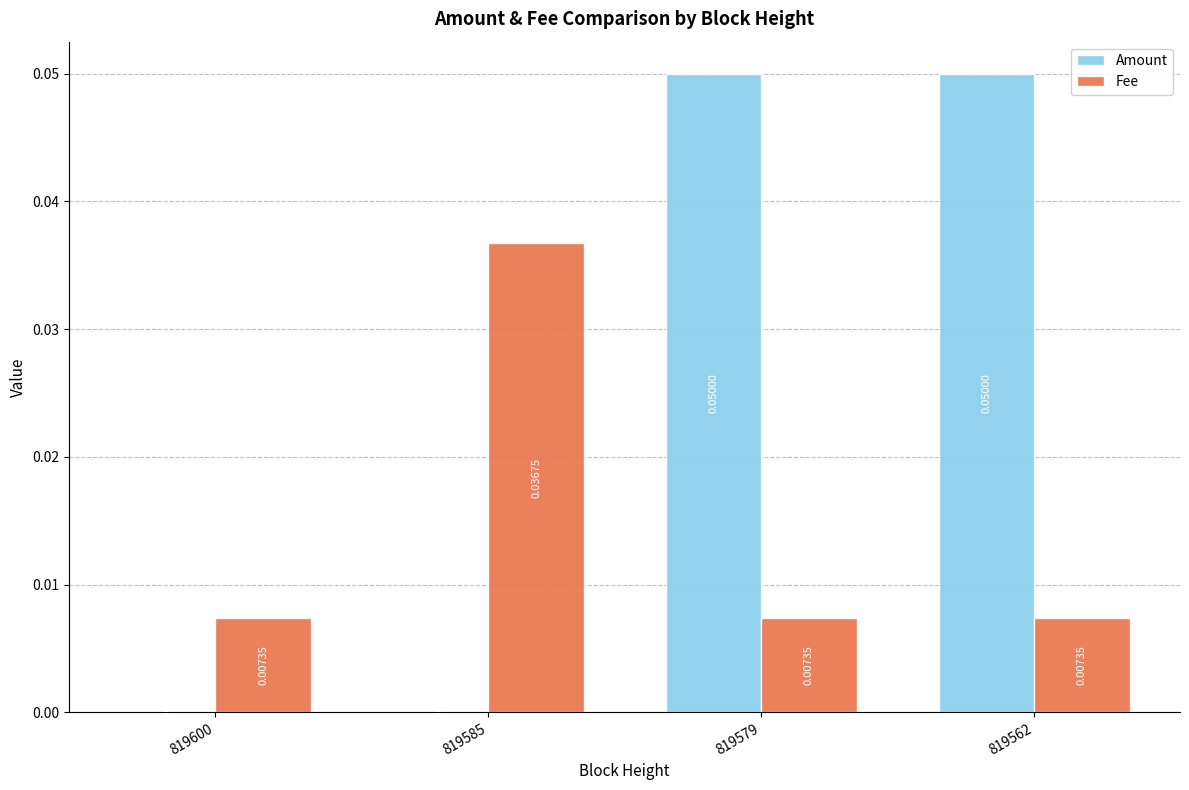

Which series has the largest total across all categories?

Amount